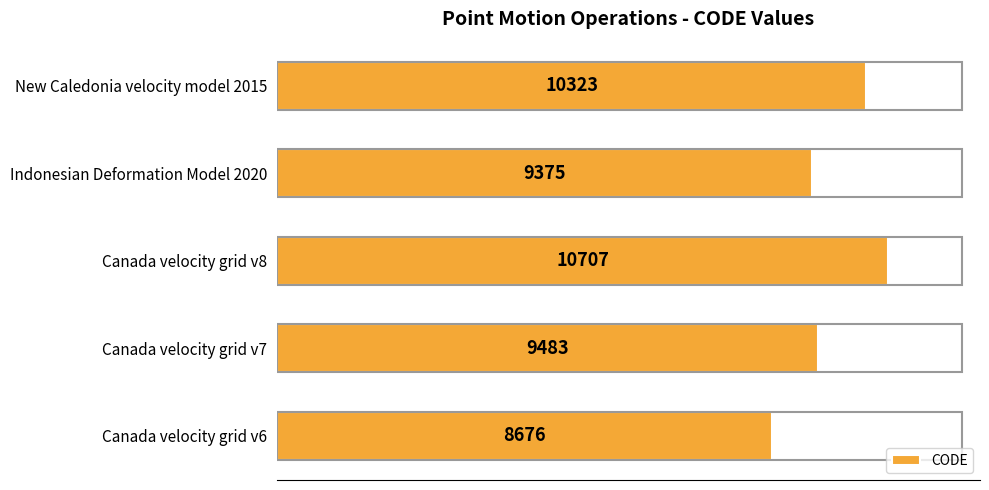

Are the bars horizontal?

Yes